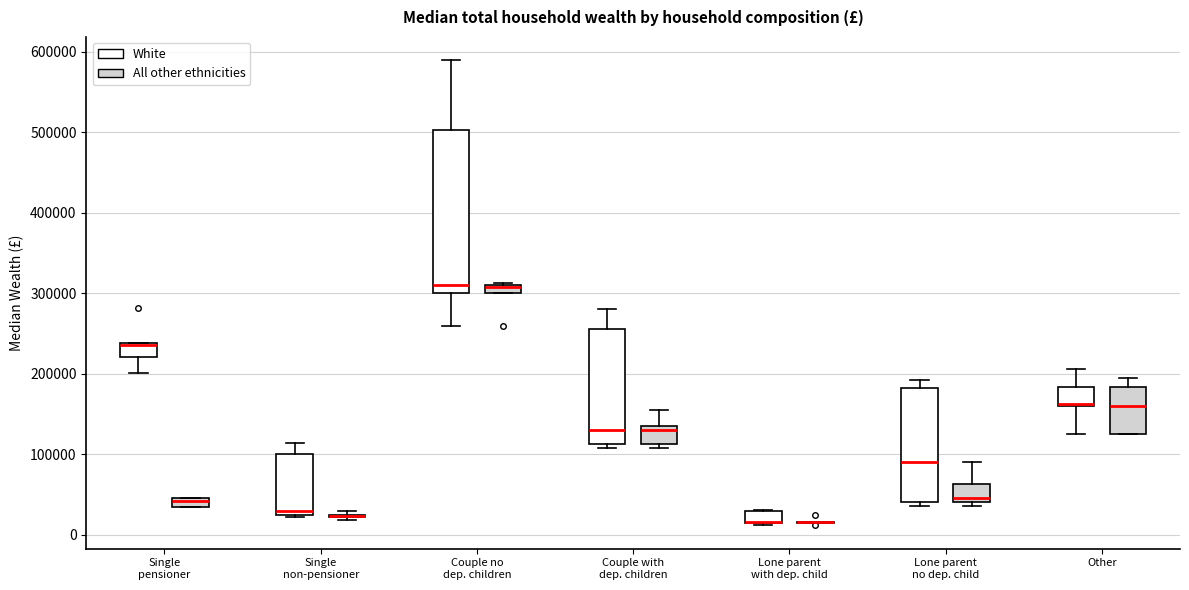

Where is the lower edge of the box for Lone parent no dep. child (White) on the y-axis? The values are not printed on the chart, so give them approximately, as read against the axis.

40000